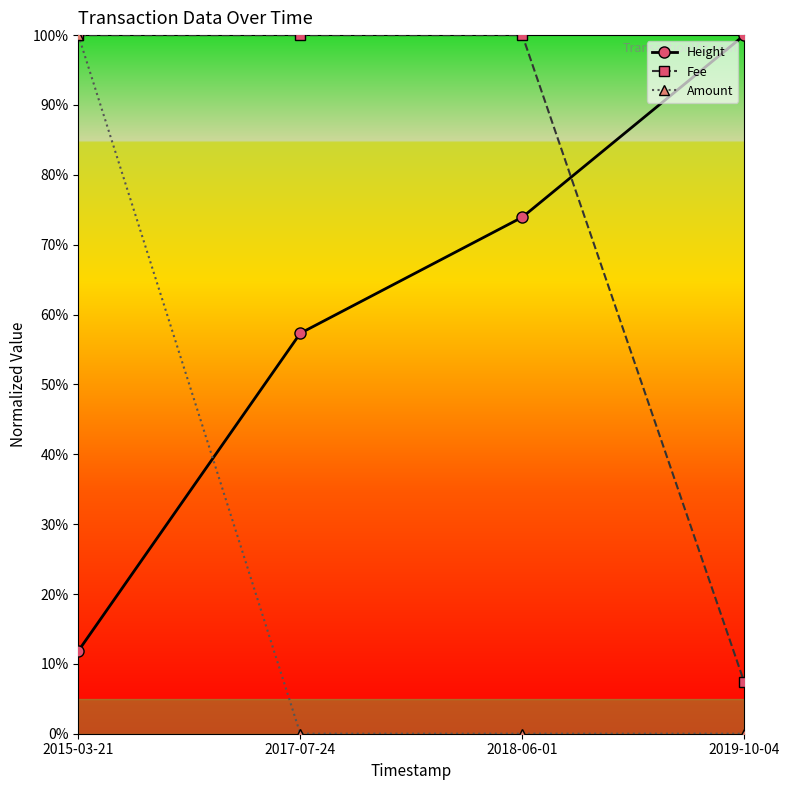

Reading left to right, extract all data points from this chart.

Height: 0.1	0.6	0.7	1.0
Fee: 1.0	1.0	1.0	0.1
Amount: 1.0	0.0	0.0	0.0